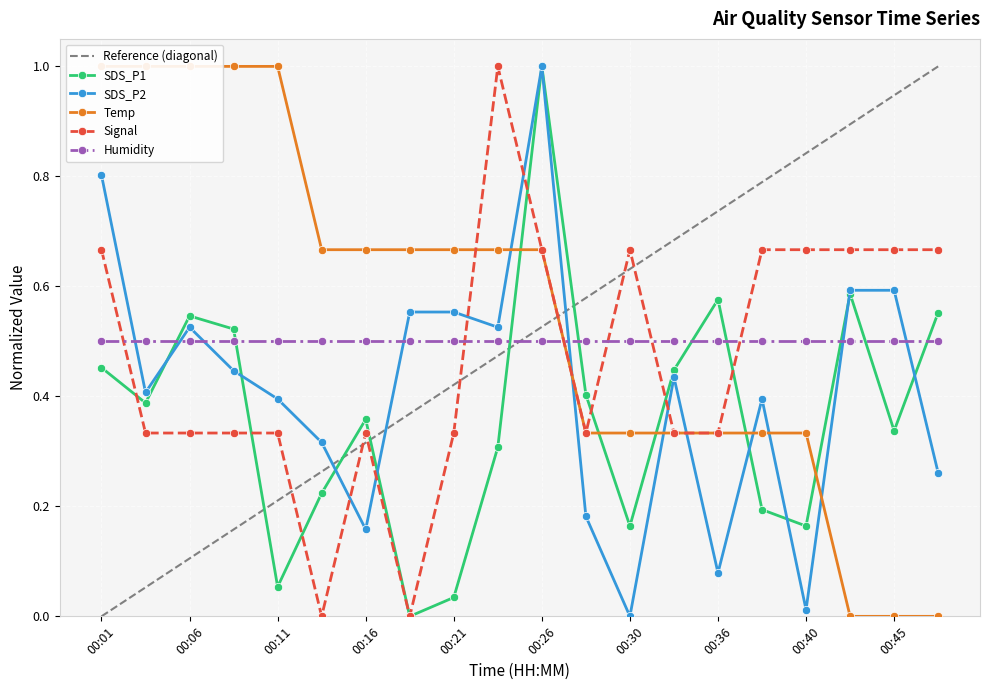

Where is SDS_P1 nearest to the value 0?

00:18